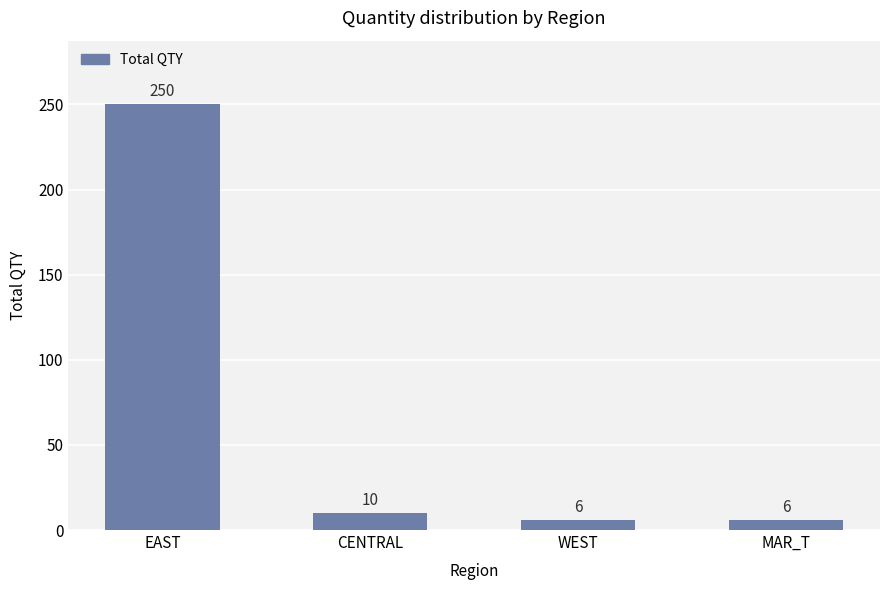

What is the approximate value at CENTRAL, to the nearest 5?

10